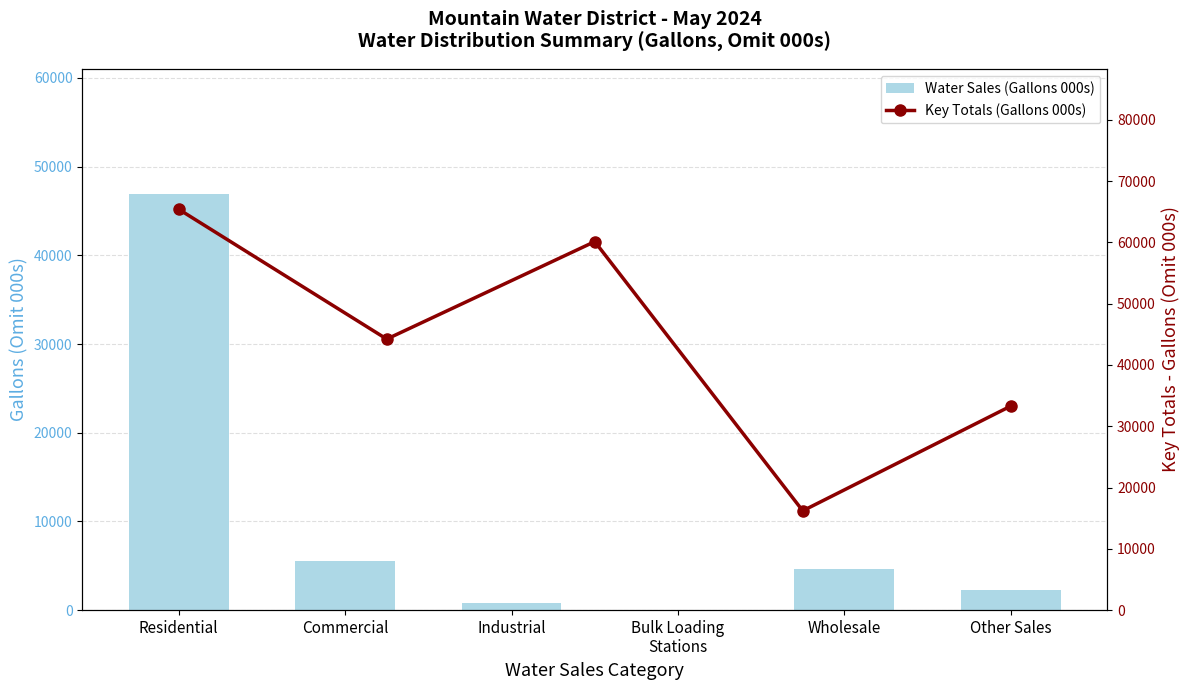

What is the ratio of the value at Commercial to the value at Wholesale?

1.2